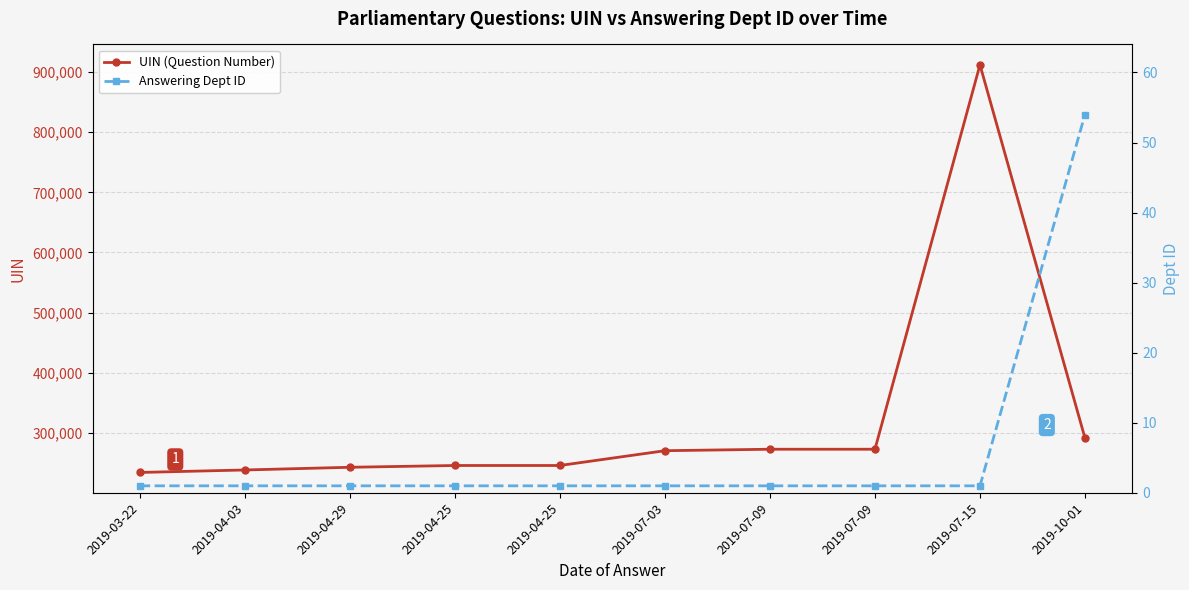

At which category is the sum across all series the highest?

2019-07-15